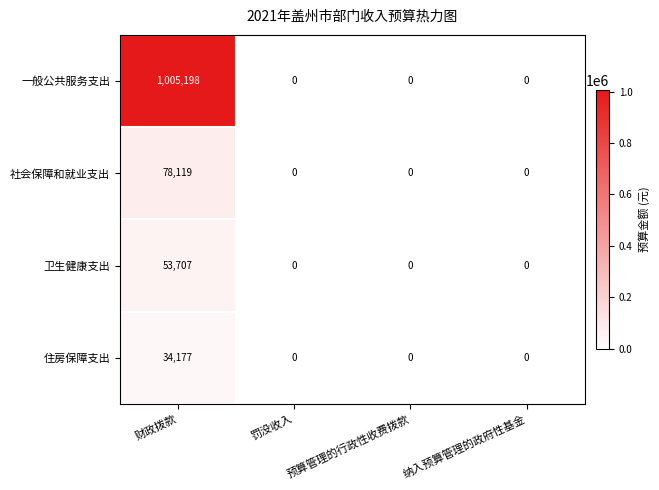

What is the difference between the maximum and minimum values in the 住房保障支出 series?

34177